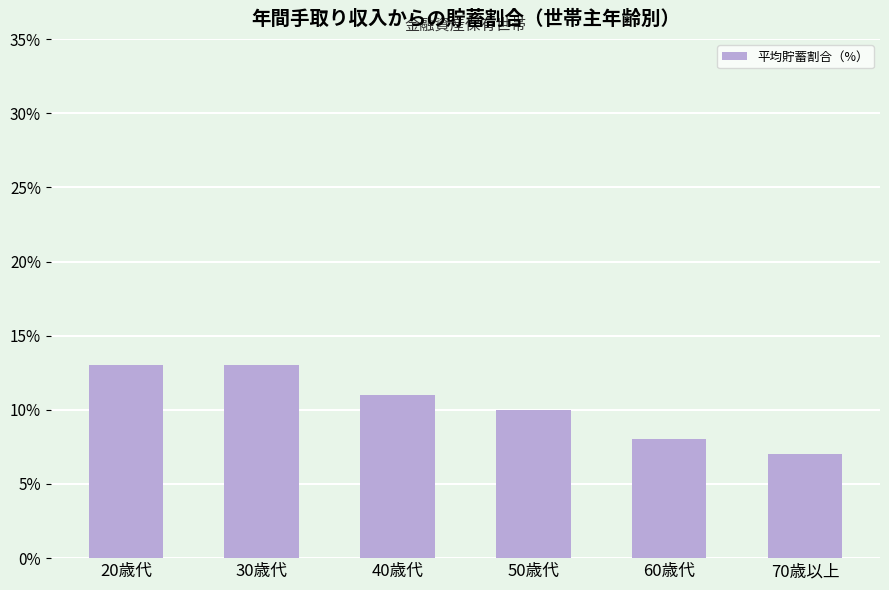

What is the value of the 4th bar from the left?

10